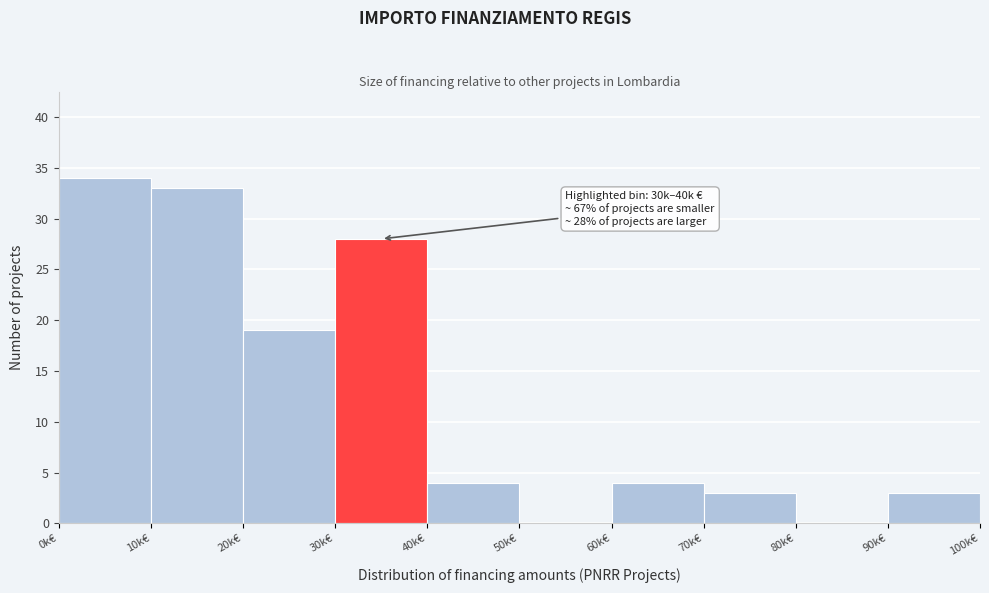

Reading left to right, transcribe all the data shown in this chart.

0k€=34	10k€=33	20k€=19	30k€=28	40k€=4	50k€=0	60k€=4	70k€=3	80k€=0	90k€=3